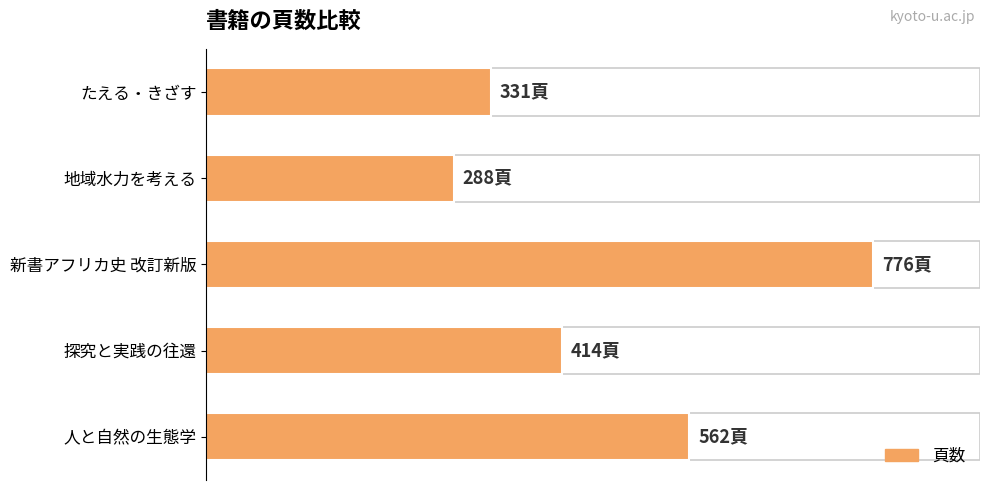

List the labels in order of value, largest first.

新書アフリカ史 改訂新版, 人と自然の生態学, 探究と実践の往還, たえる・きざす, 地域水力を考える